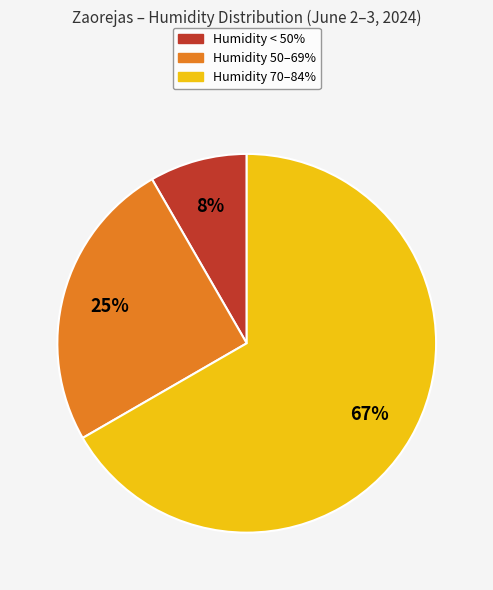

Does any single category account for the majority?

Yes